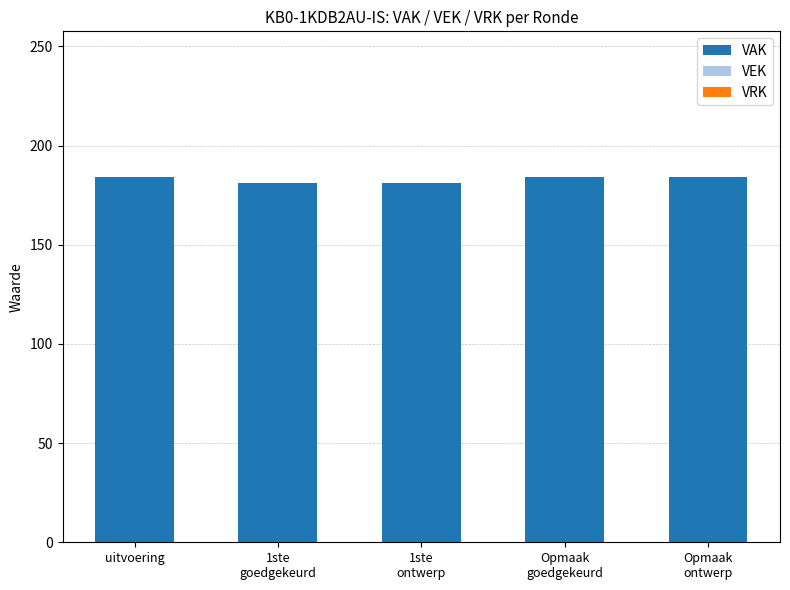

Count the number of categories in the chart.

5